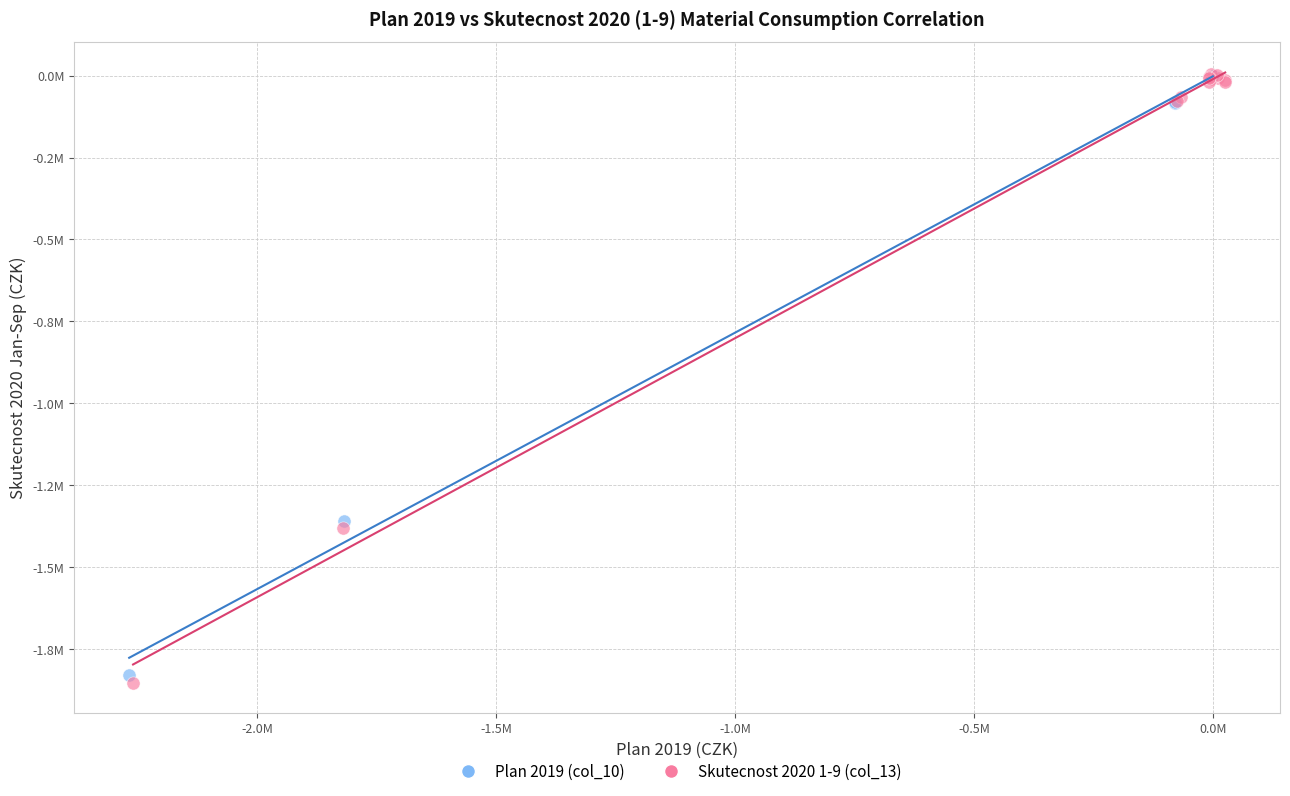

Which series has the largest Y range (max minus min)?

Skutecnost 2020 1-9 (col_13)